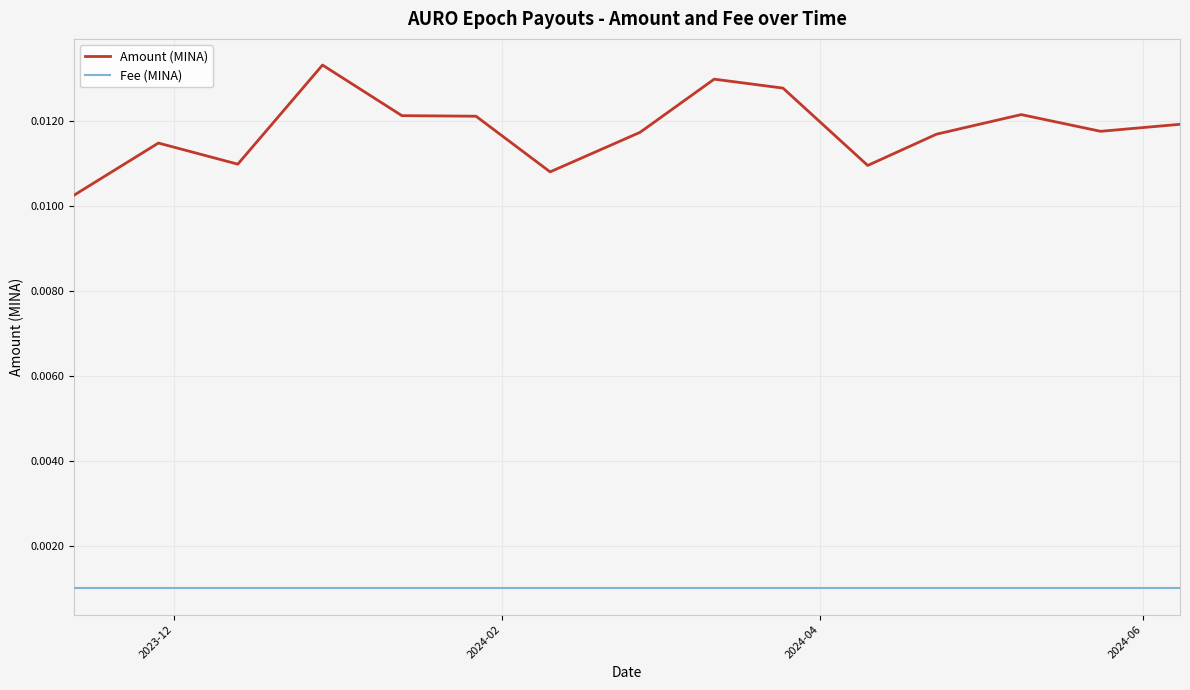

What are all the series names shown in the legend?

Amount (MINA), Fee (MINA)